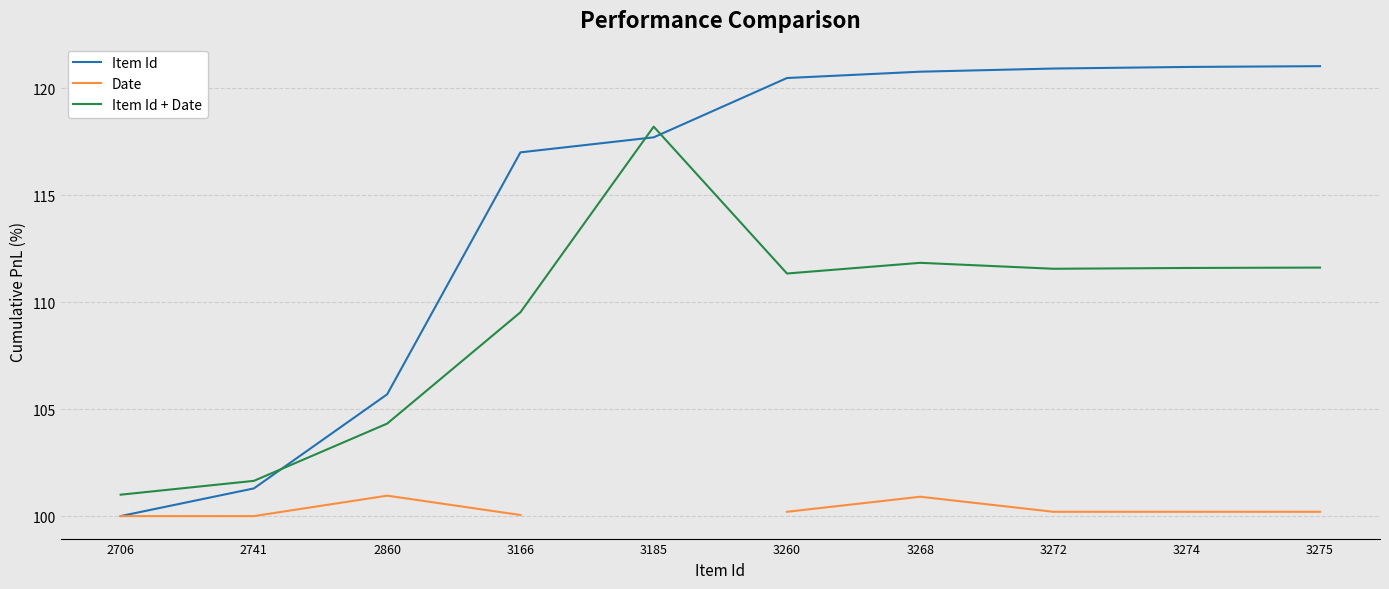

Which series changed the most between 2741 and 3185?

Item Id + Date